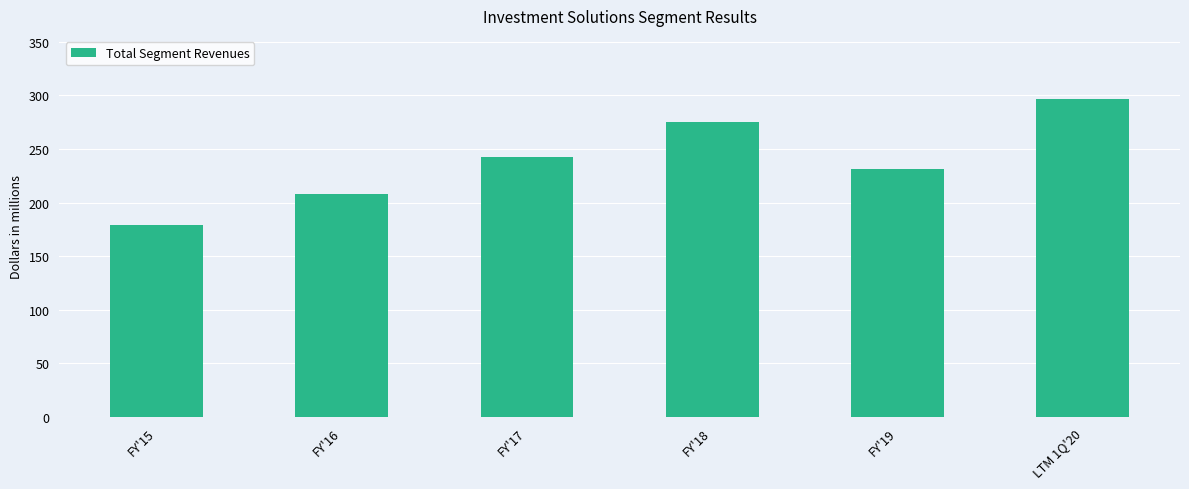

Where does the data first go above 242?

FY'17